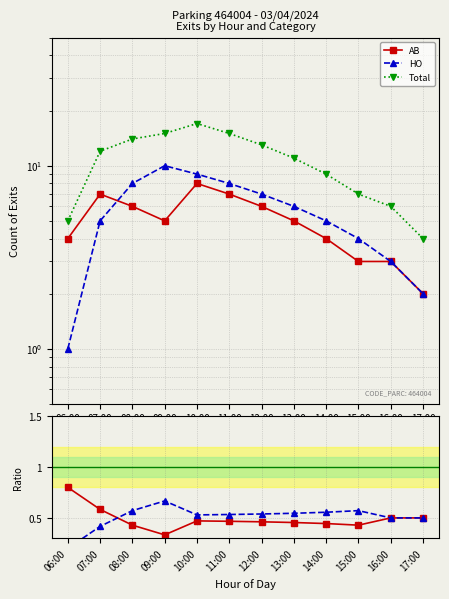

How many lines are shown in the chart?

5